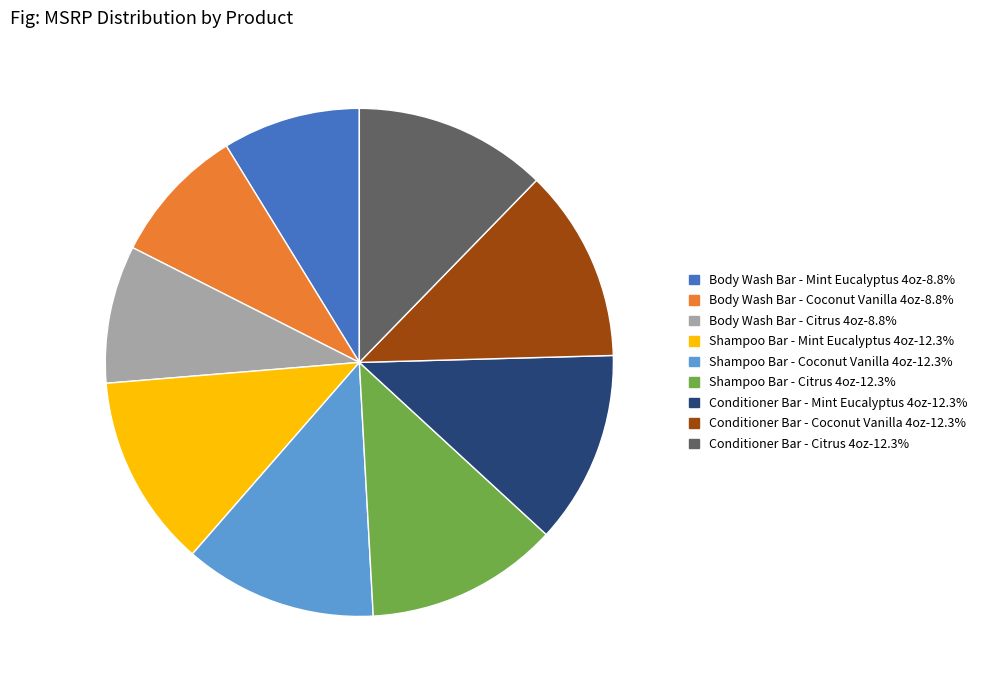

The Body Wash Bar - Mint Eucalyptus 4oz slice represents 1% of the pie. True or false?

False